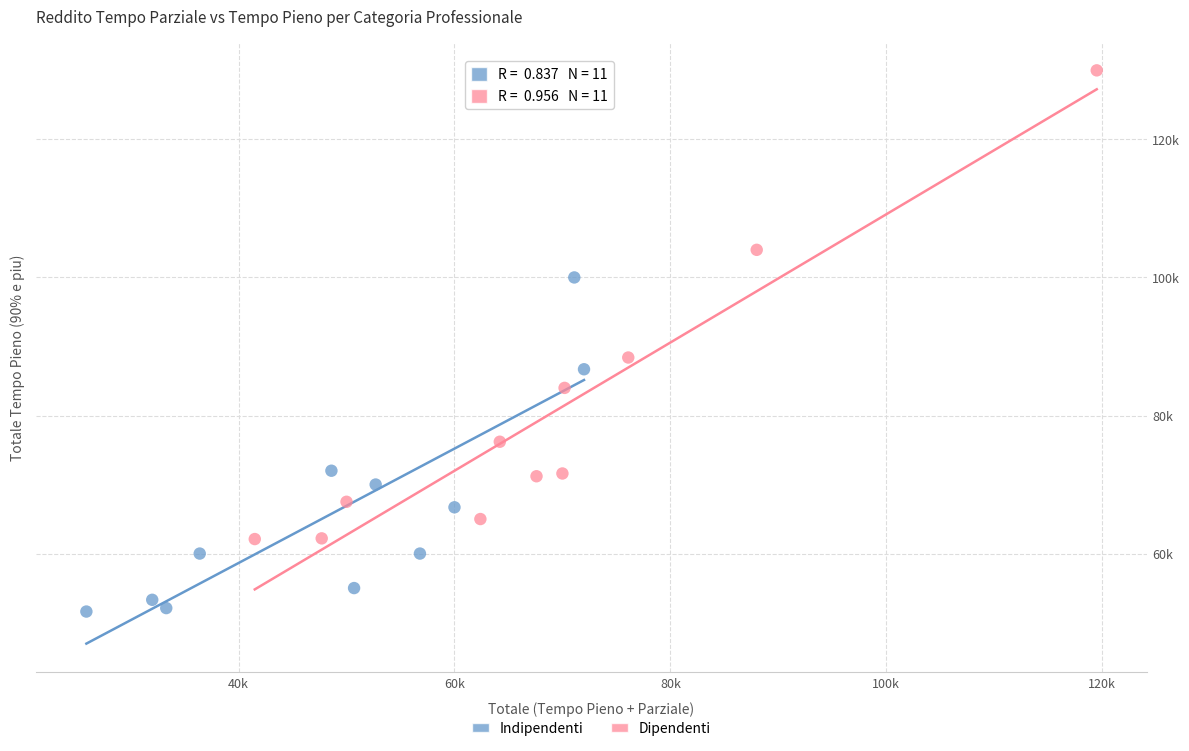

Which series has the largest Y range (max minus min)?

Dipendenti